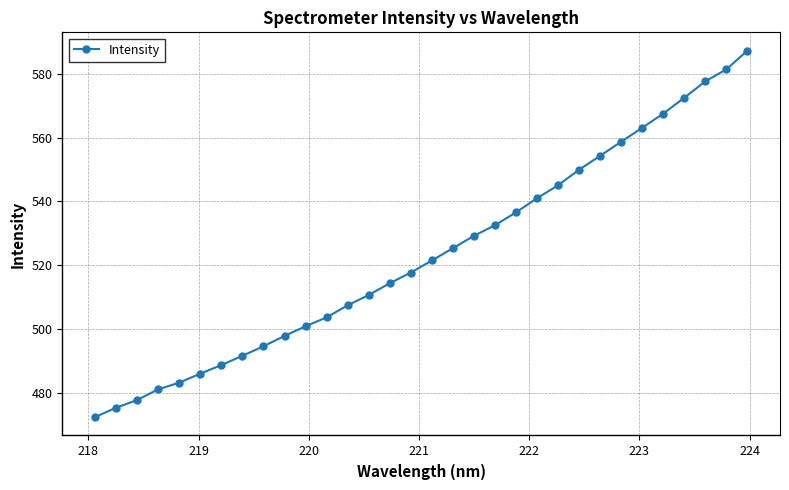

Does the chart display data point markers on the line(s)?

Yes